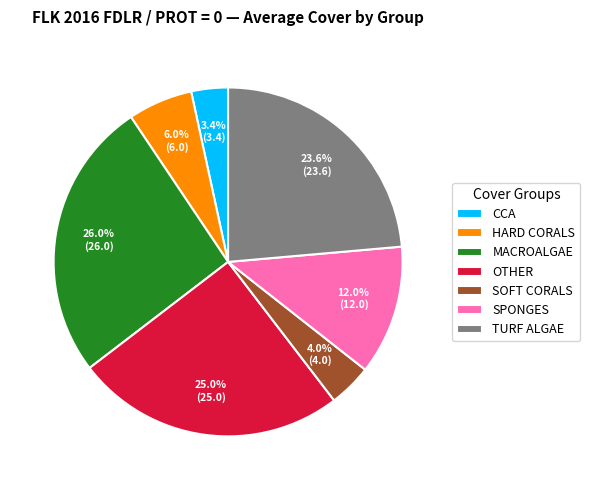

To the nearest percent, what is the difference between the largest and smallest slice percentages?

23%